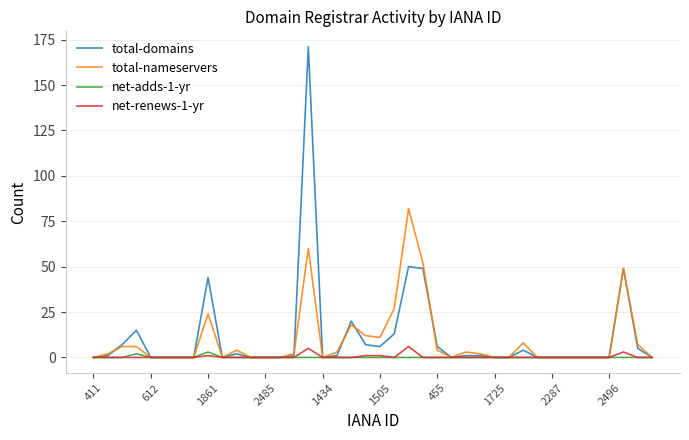

Which series has the widest spread of values?

total-domains